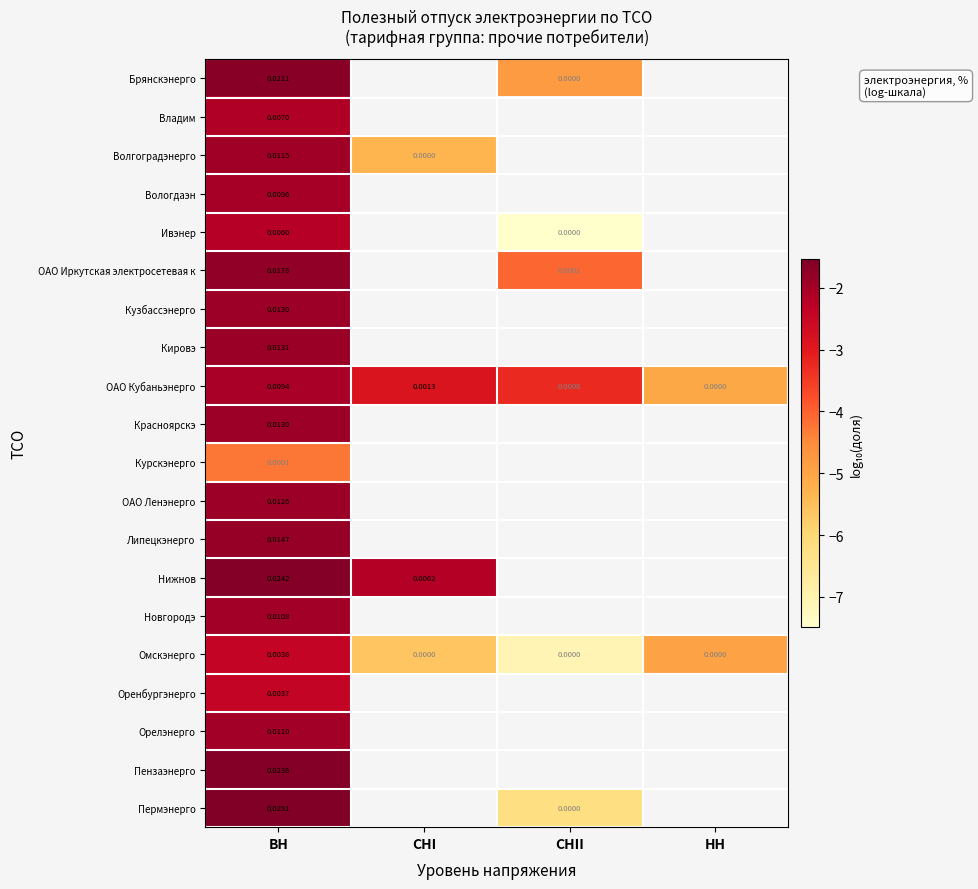

Is it true that Ивэнер equals -2.2 at ВН?

True